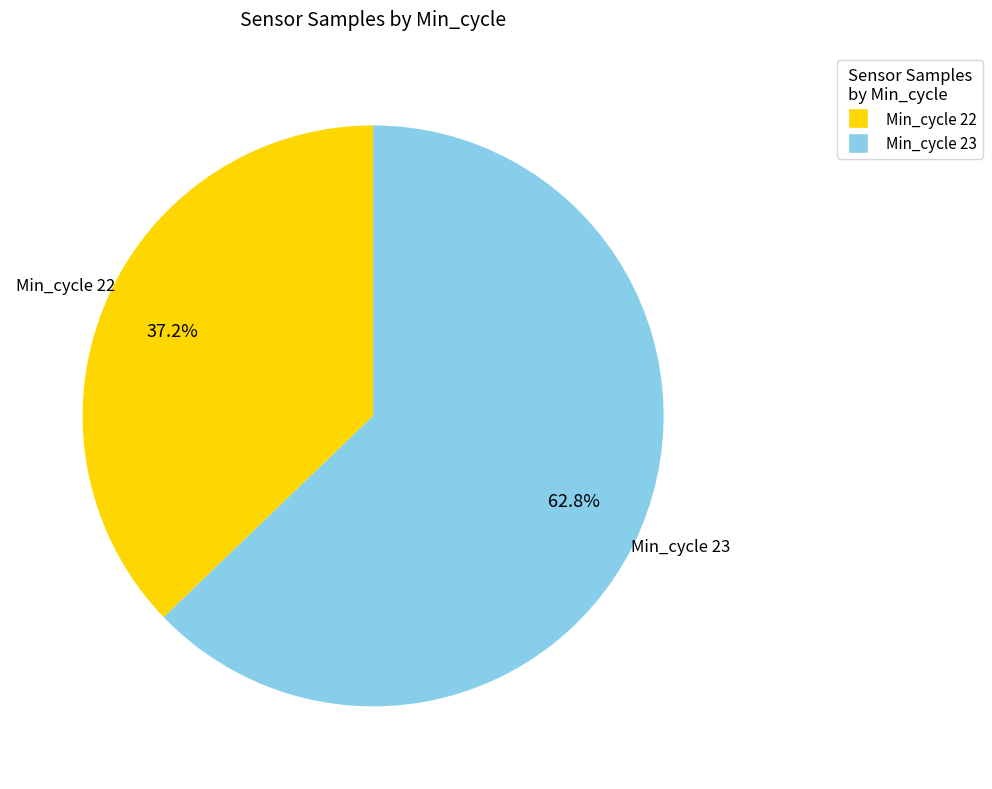

To the nearest percent, what is the average slice percentage?

50%